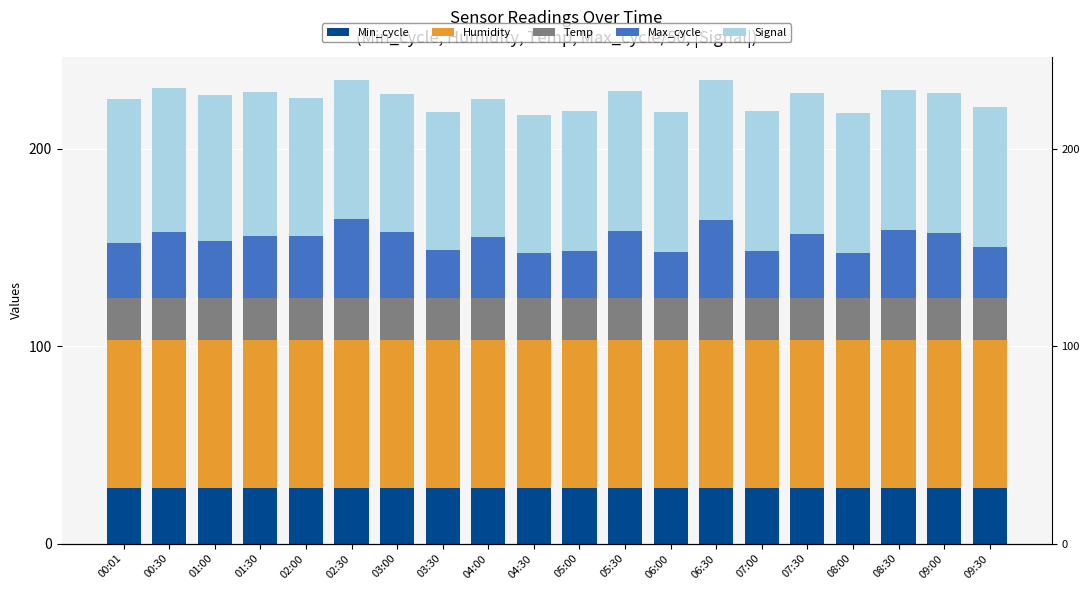

What is the difference between the Temp values at 01:00 and 04:30?

0.1